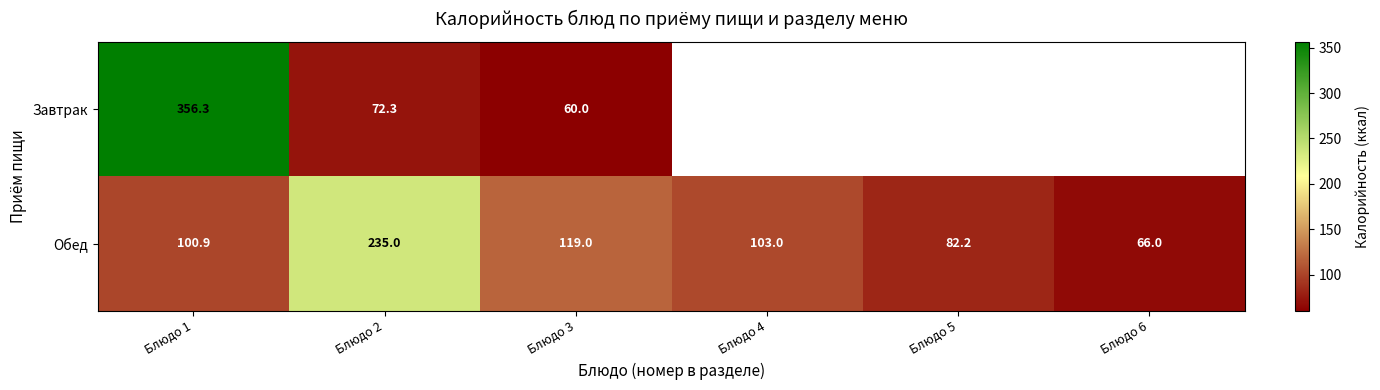

Which series changed the most between Блюдо 1 and Блюдо 3?

Завтрак